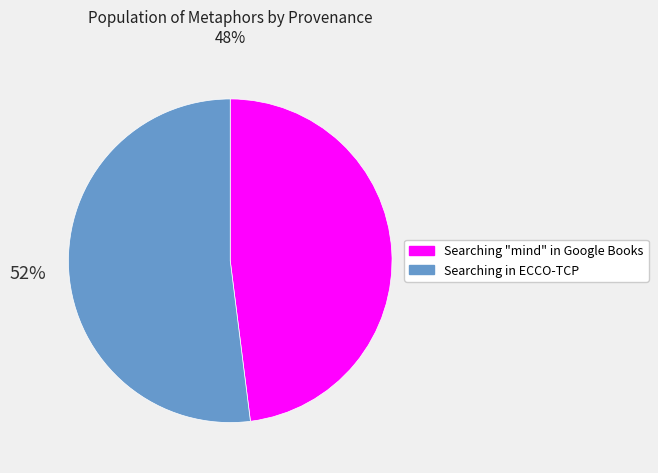

To the nearest percent, what portion does Searching "mind" in Google Books represent?

48%